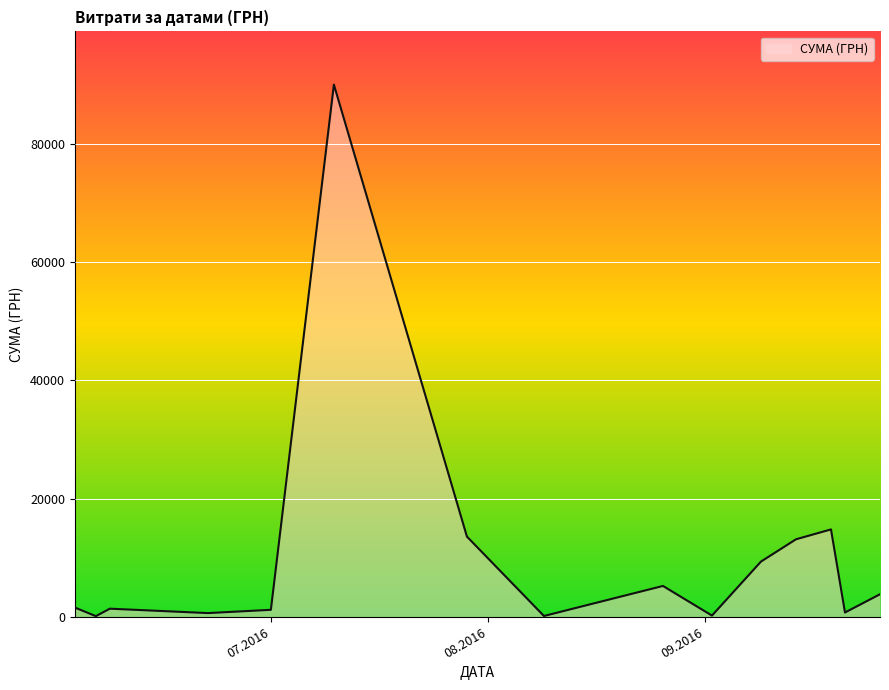

What is the difference between the maximum and minimum values?

89892.0